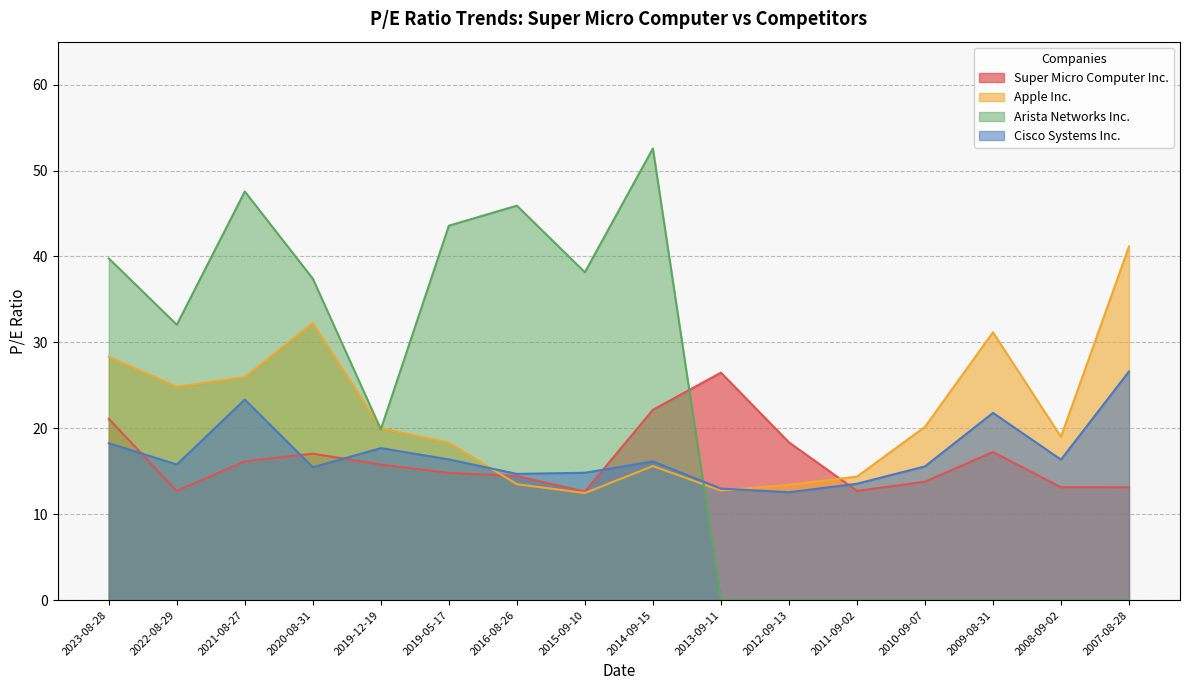

Is the value of Cisco Systems Inc. at 2019-12-19 greater than the value of Apple Inc. at 2021-08-27?

No